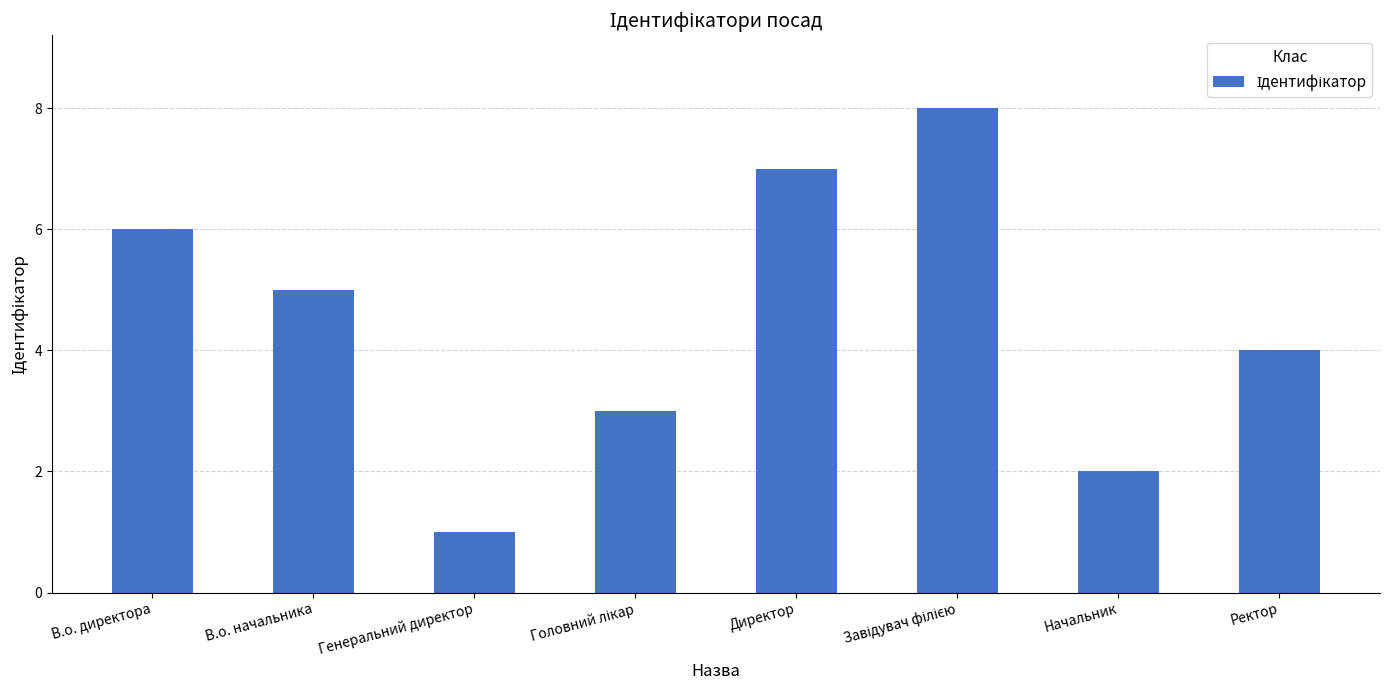

What is the sum of the values at Директор and Ректор?

11